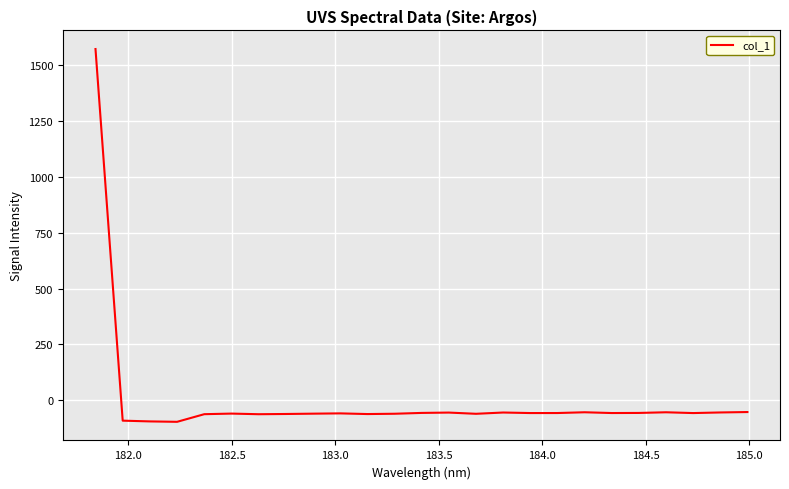

How many distinct data groups are displayed?

1